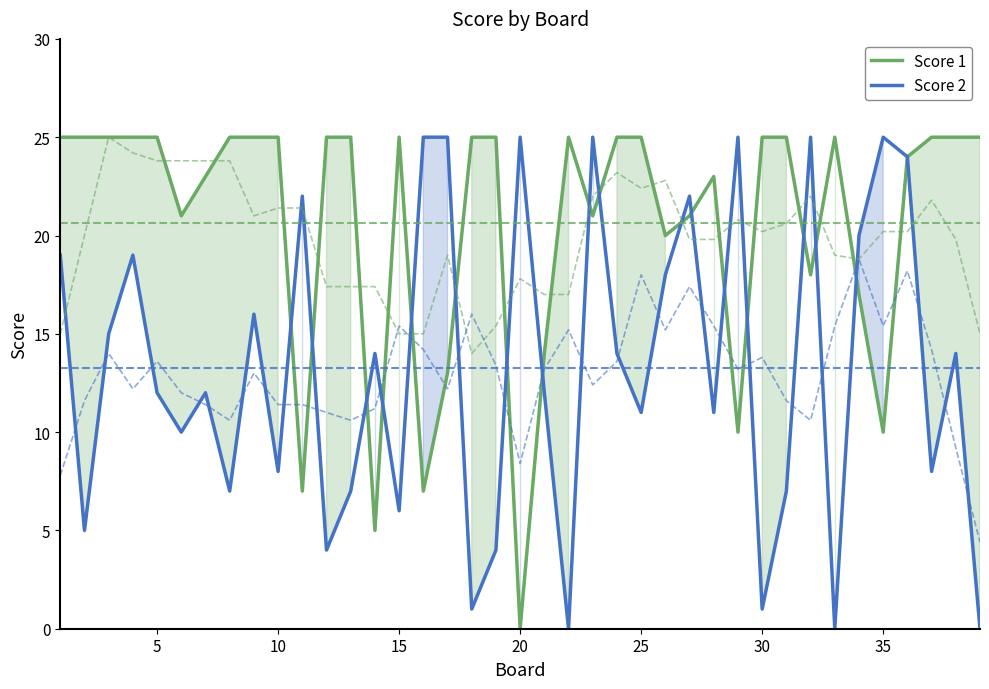

How many times do Score 1 and Score 2 cross each other?

17